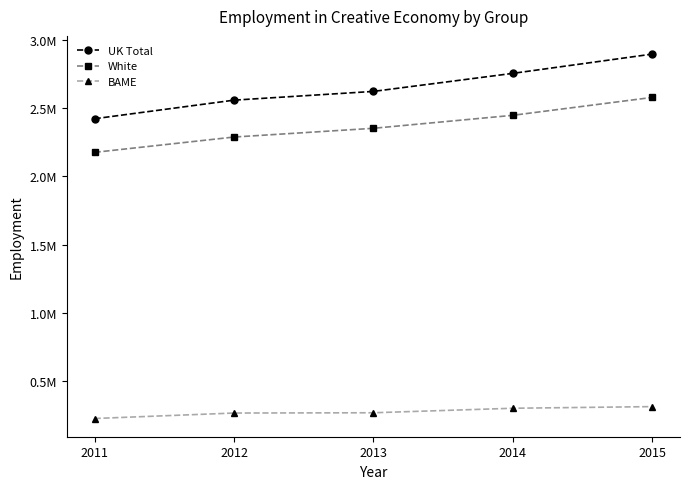

Does the chart have visible grid lines?

No